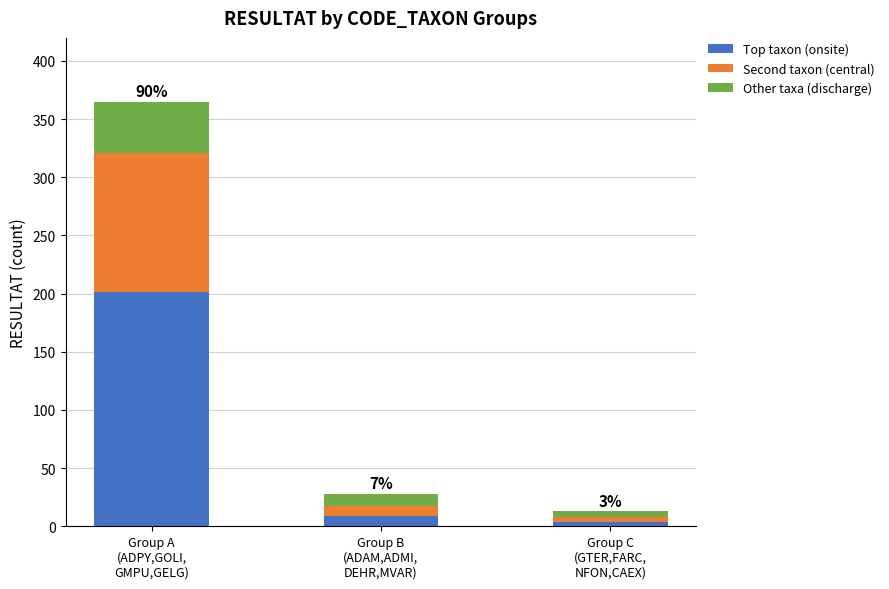

What is the difference between the maximum and minimum values in the Top taxon (onsite) series?

197